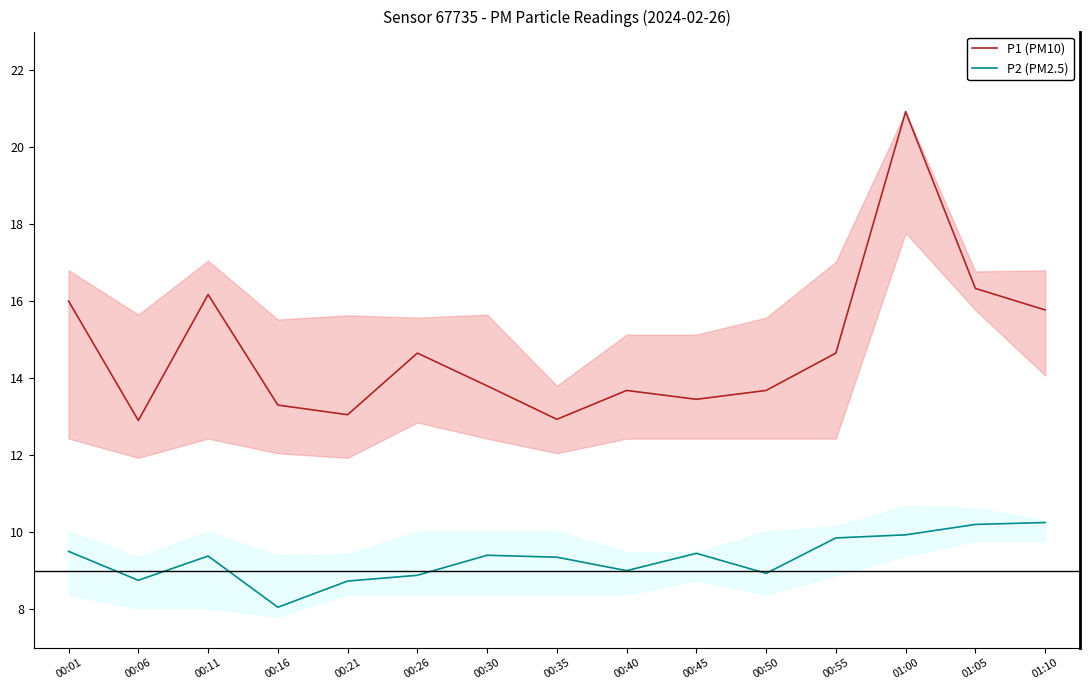

How many interior local peaks does the P1 (PM10) series have?

4